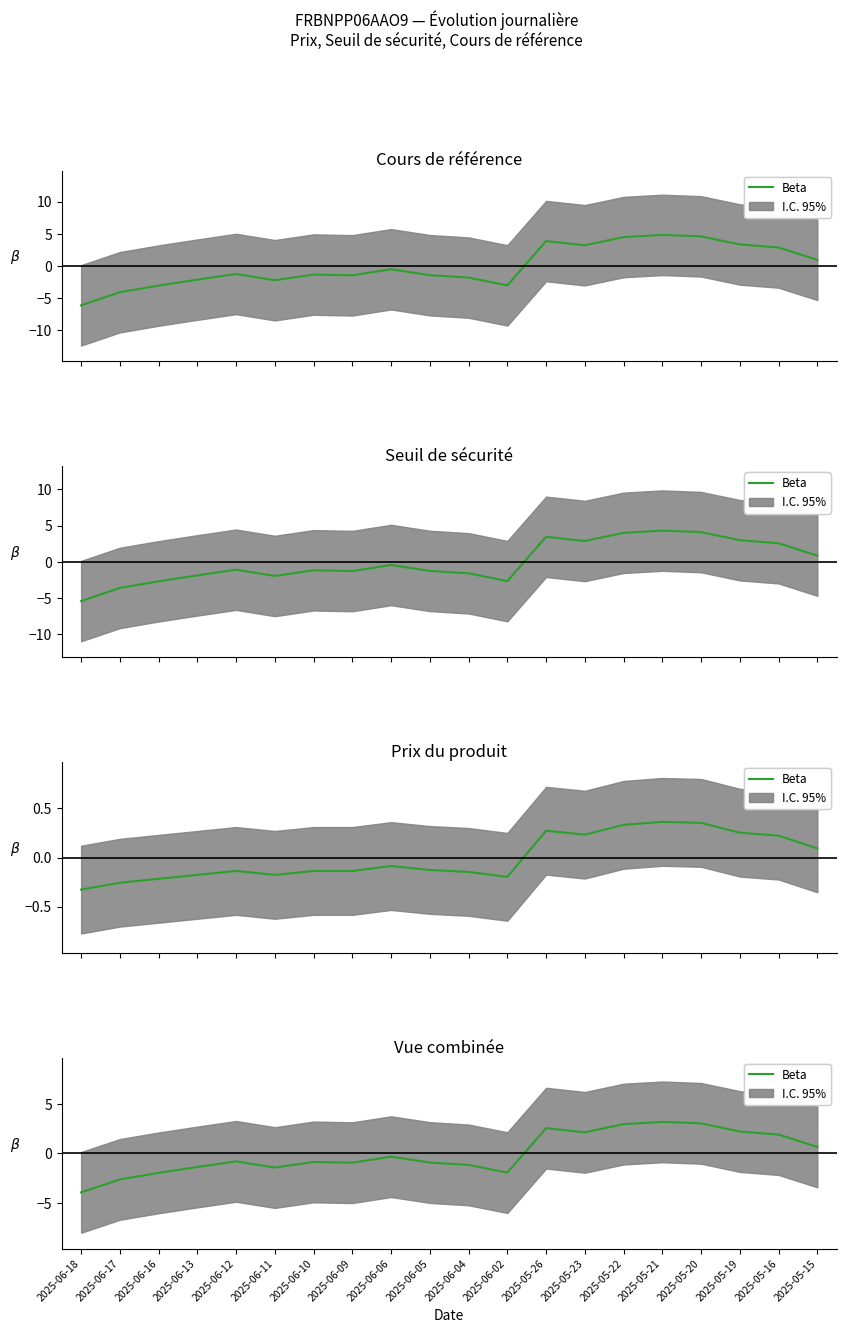

Where is the first local maximum?

2025-06-12